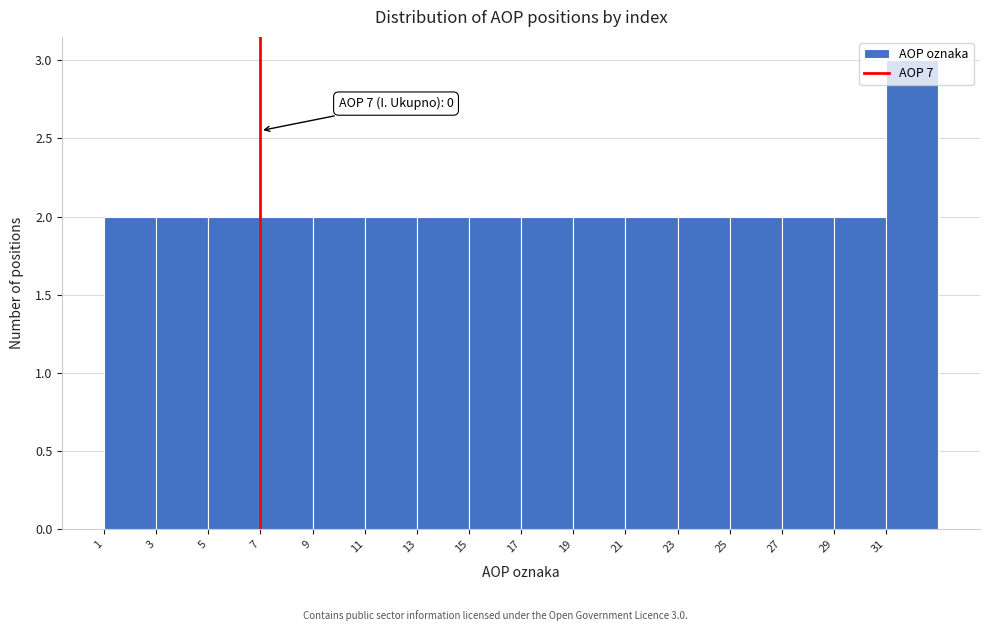

Over which range of the x-axis is the bar tallest?

31 to 33